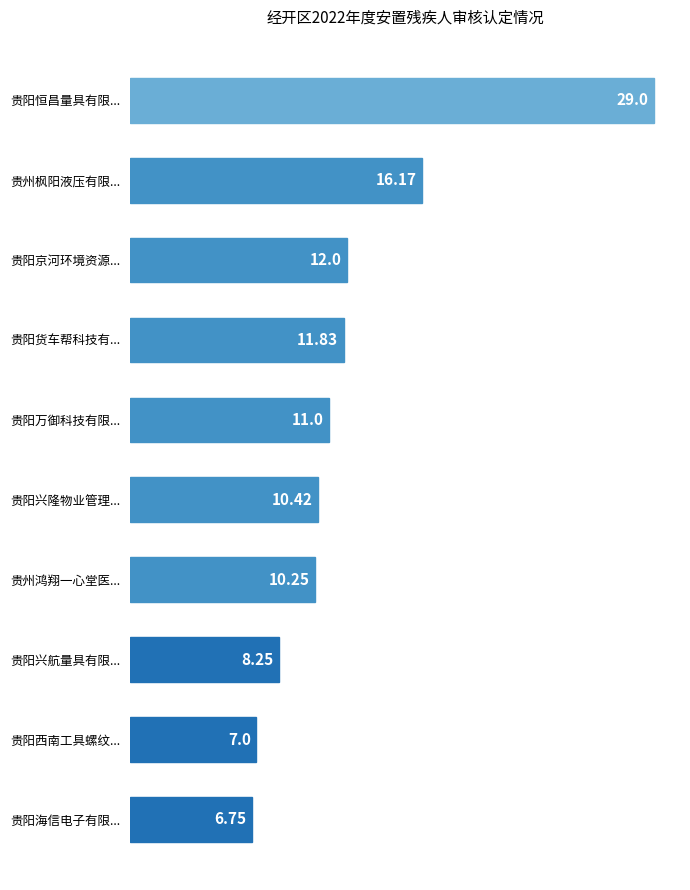

What is the difference between the maximum and second lowest values?

22.0